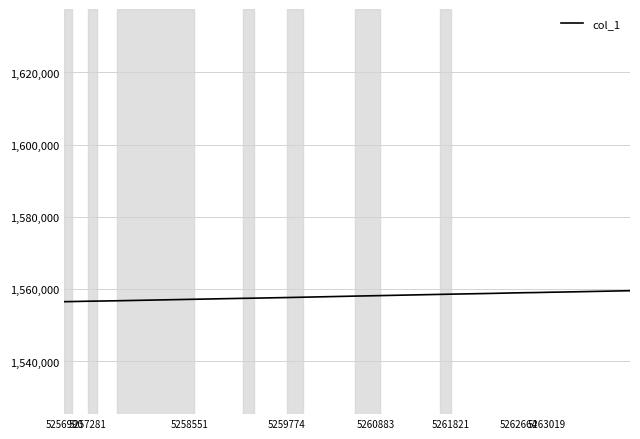

What is the minimum value shown in the chart?

1556557